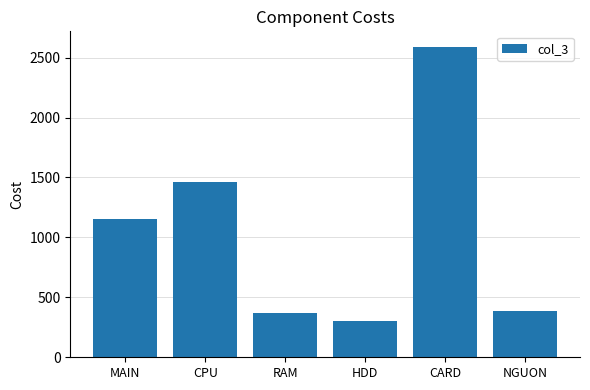

Rank the categories by value from lowest to highest.

HDD, RAM, NGUON, MAIN, CPU, CARD